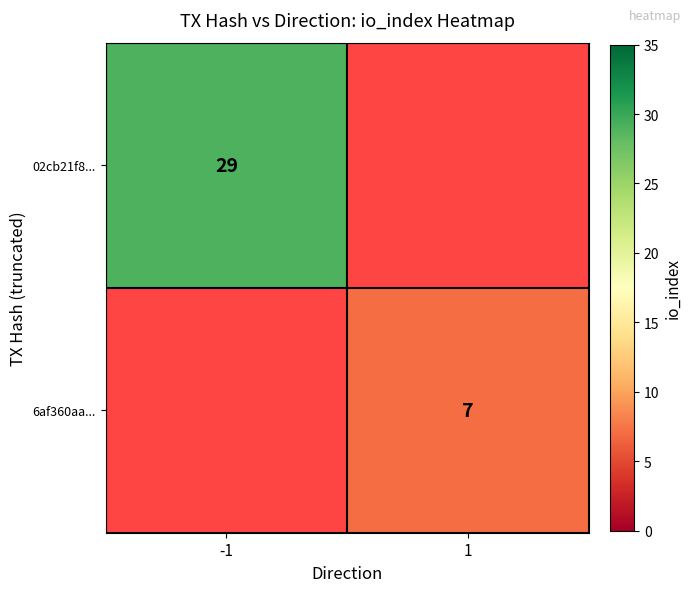

The 6af360aa... series shows 11.0 at 1. True or false?

False